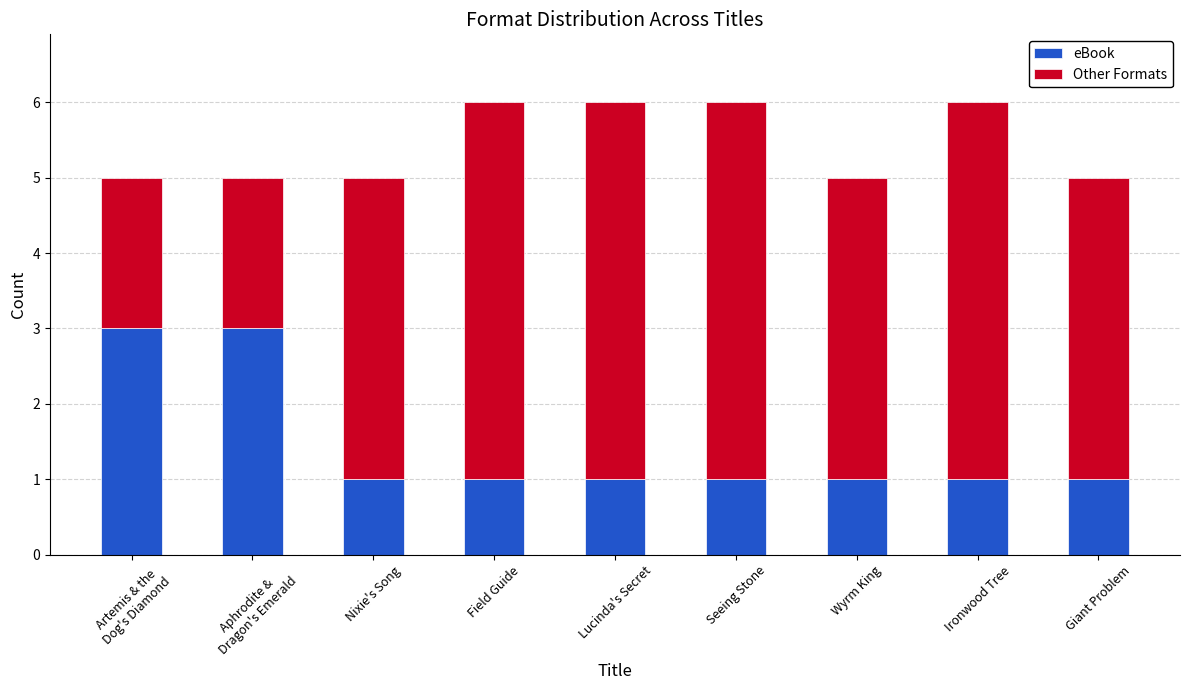

The value of eBook at Ironwood Tree is 1. True or false?

True